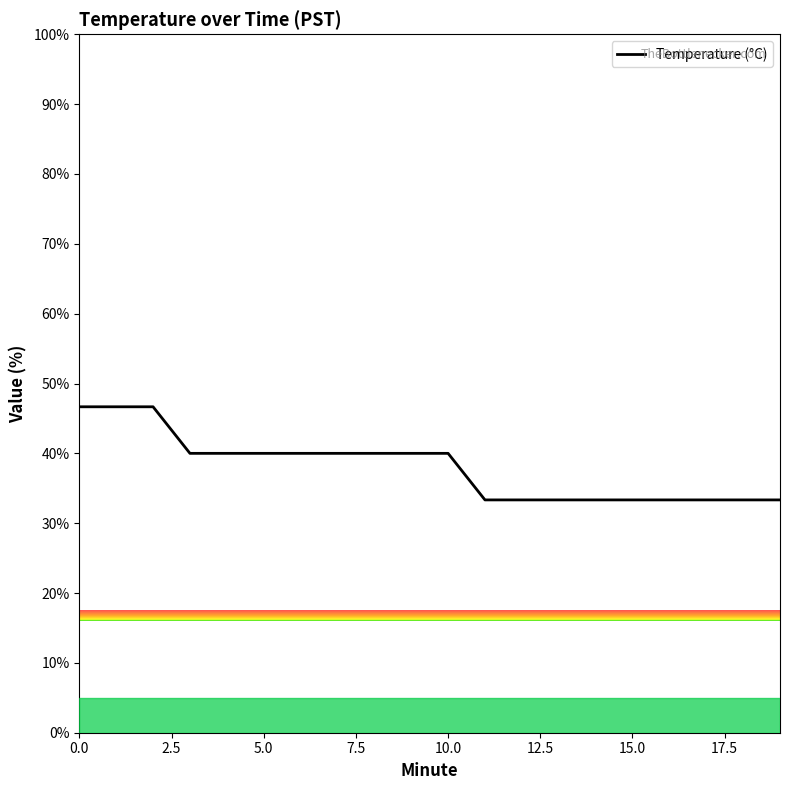

Reading left to right, extract all data points from this chart.

46.7	46.7	46.7	40.0	40.0	40.0	40.0	40.0	40.0	40.0	40.0	33.3	33.3	33.3	33.3	33.3	33.3	33.3	33.3	33.3